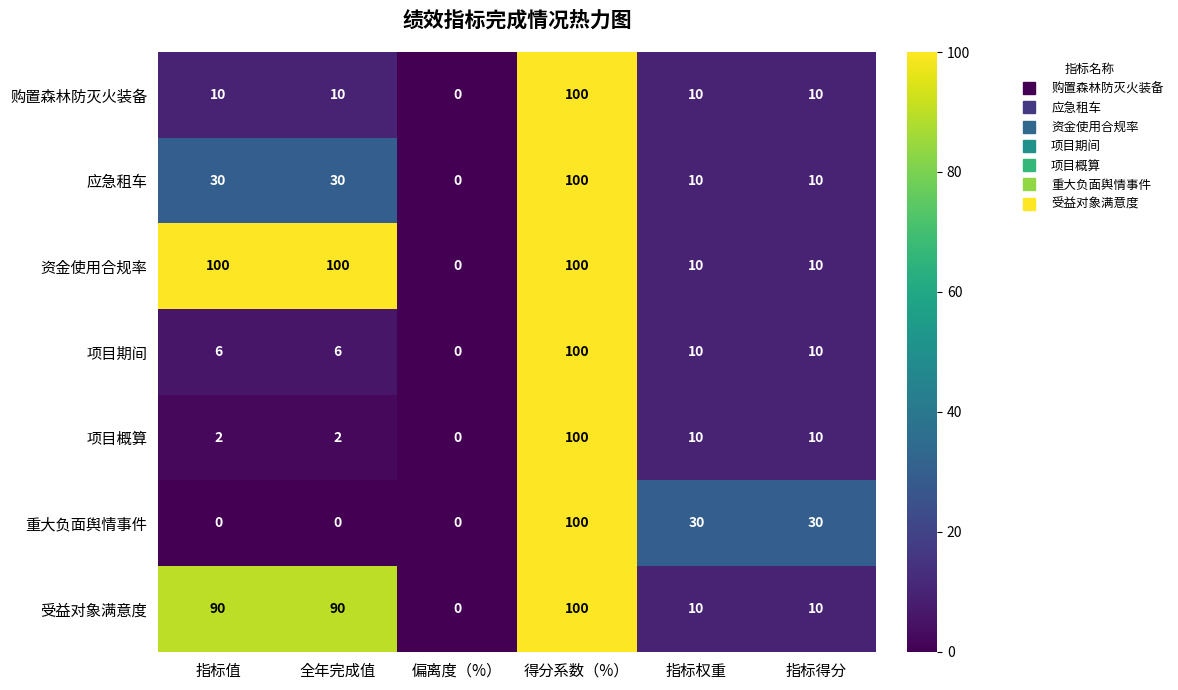

What is the total value across all series at 得分系数（%）?

700